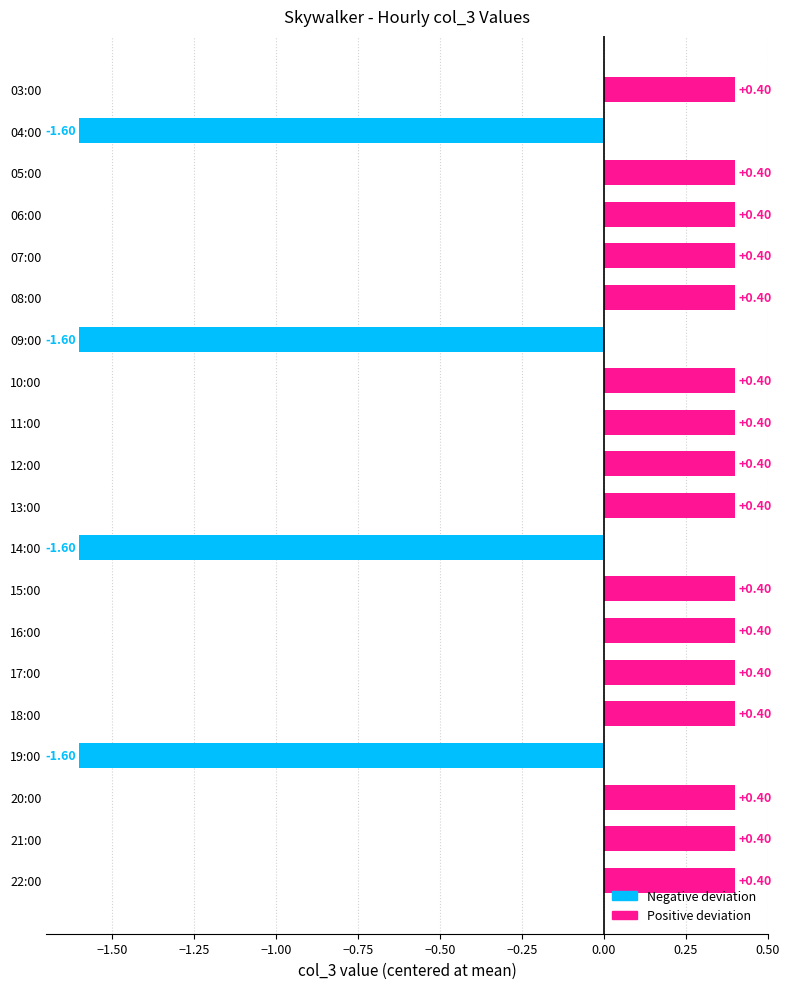

How many values are below 0?

4